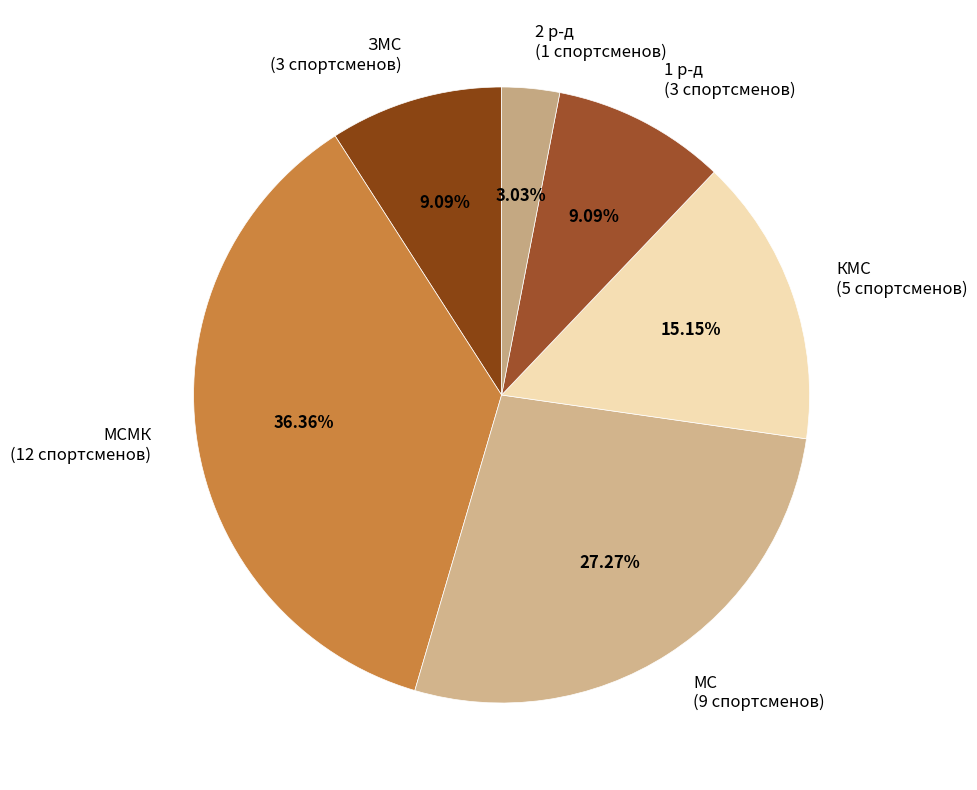

How many slices are in this pie chart?

6